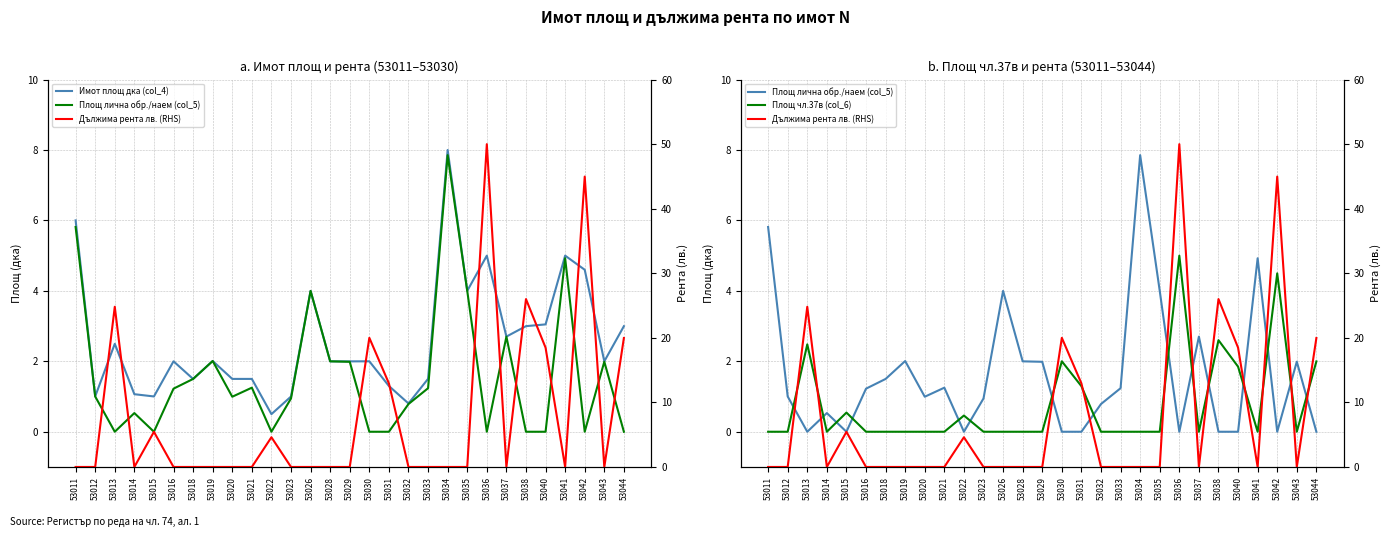

At which category does Площ чл.37в (col_6) reach its first local peak?

53013